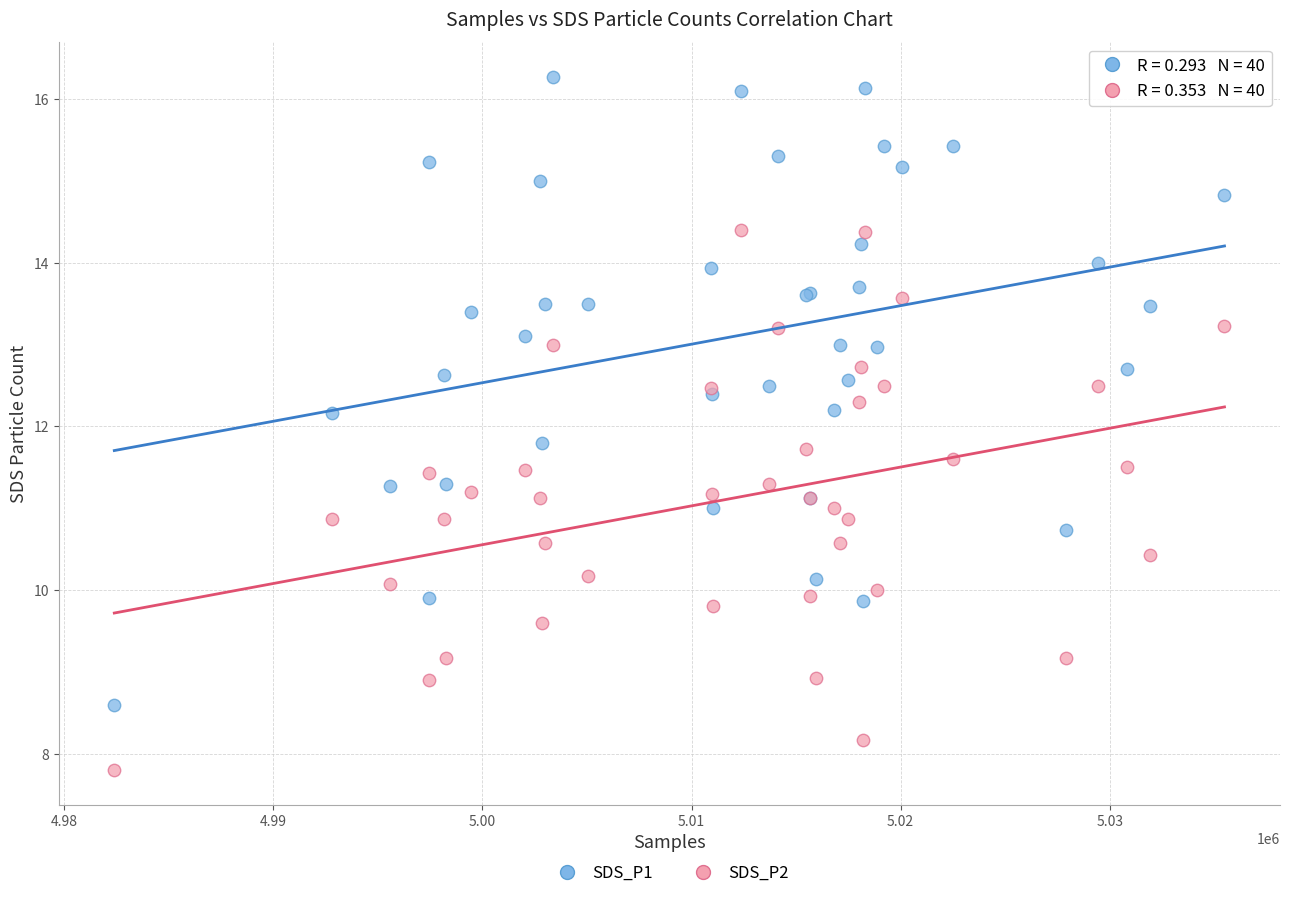

Which series has the widest spread of Y values?

SDS_P1